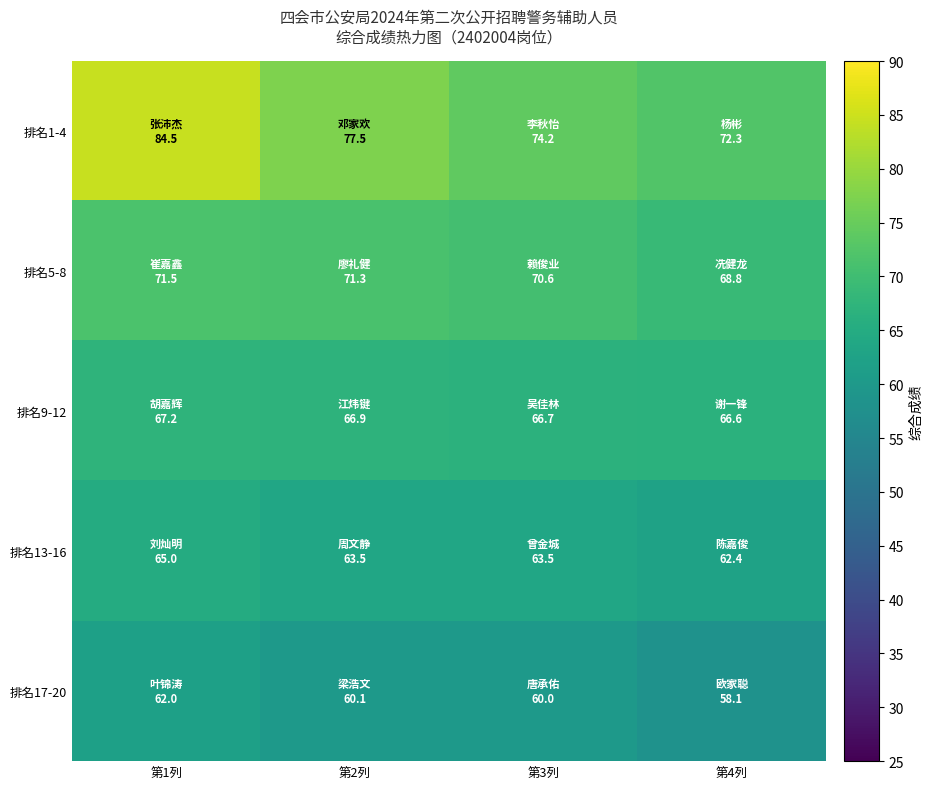

What is the greatest value displayed?

84.5